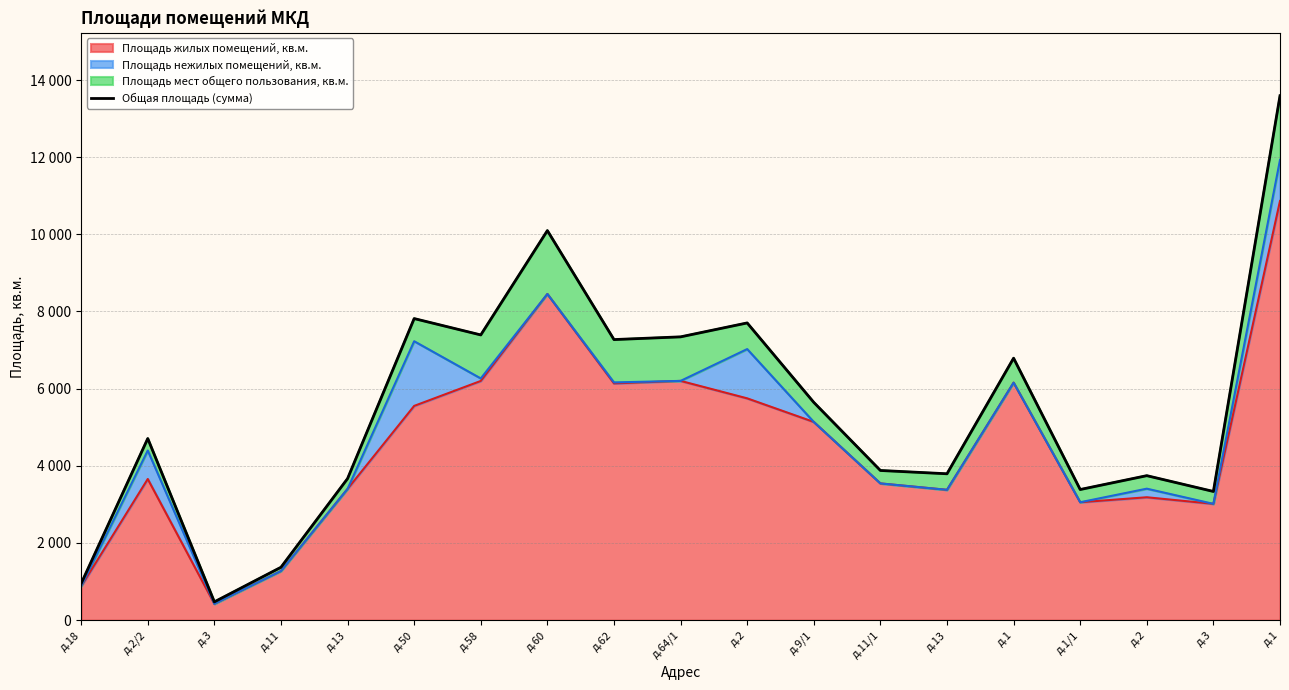

What is the maximum value shown in the chart?

13591.7